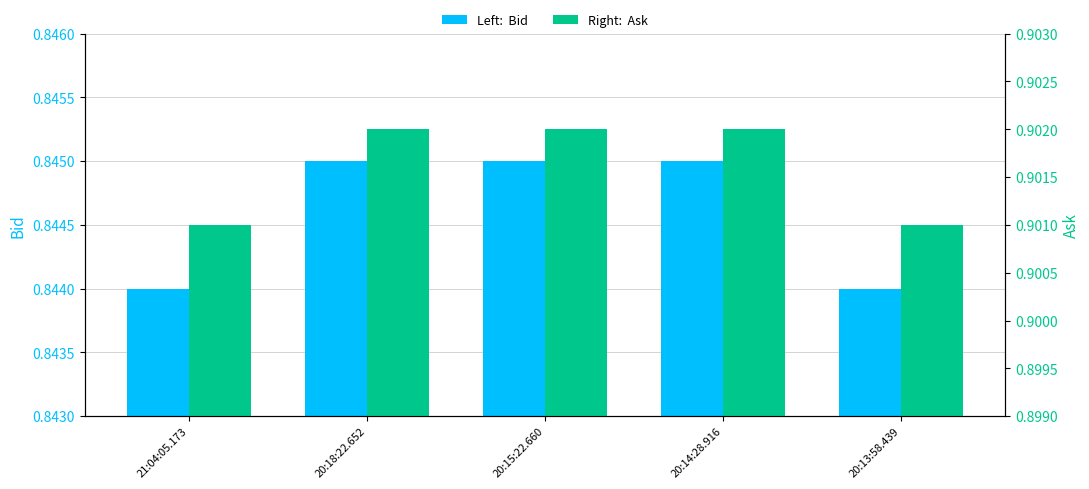

At how many categories does at least one series exceed 0?

5